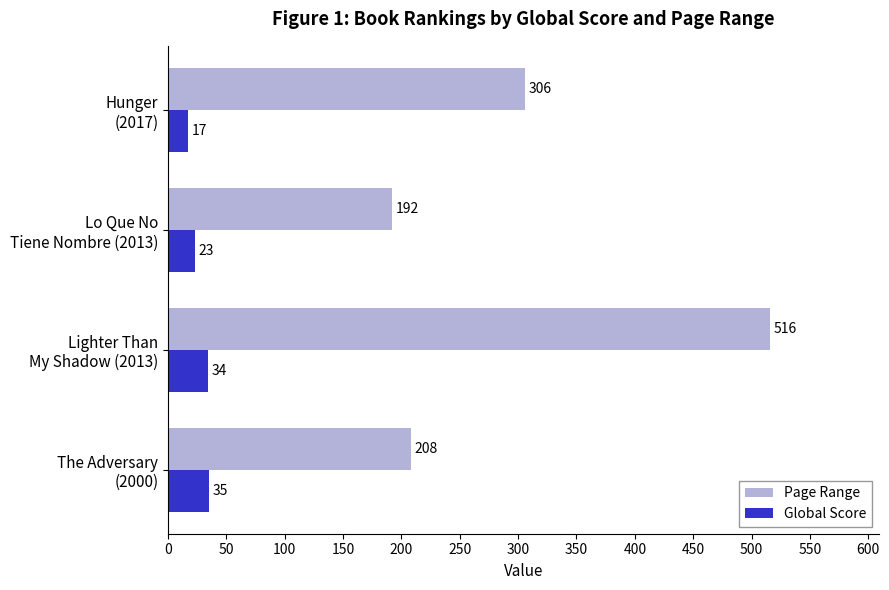

What is the greatest value displayed?

516